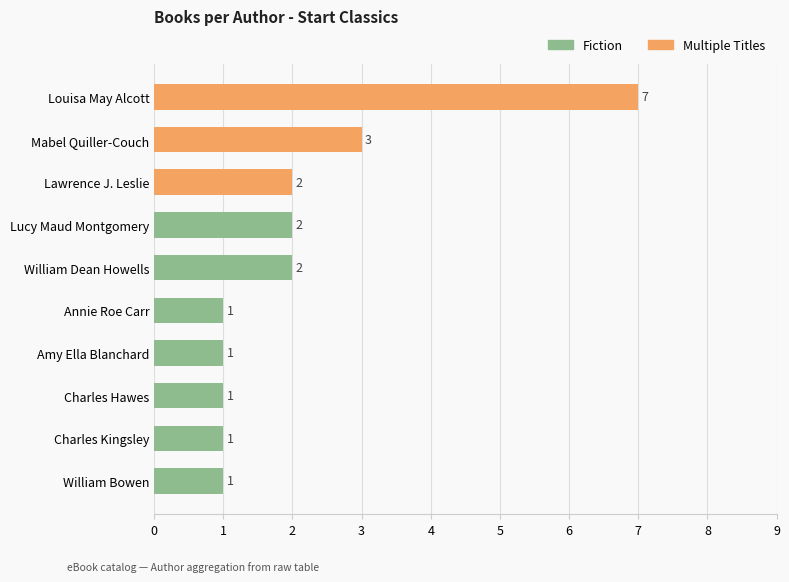

Which has a higher value, Mabel Quiller-Couch or Charles Hawes?

Mabel Quiller-Couch